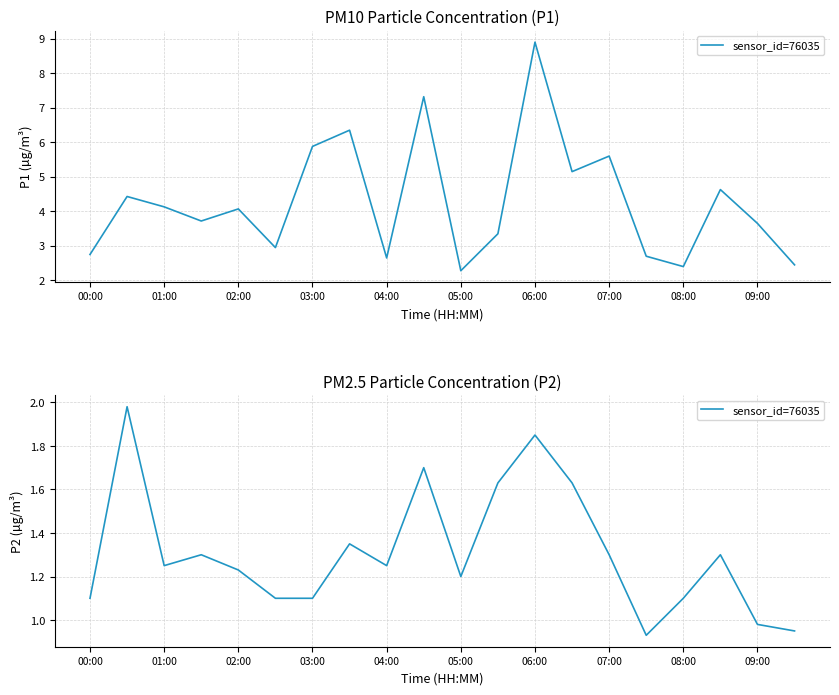

How many points are lower than both their immediate neighbors (excluding endpoints)?

4